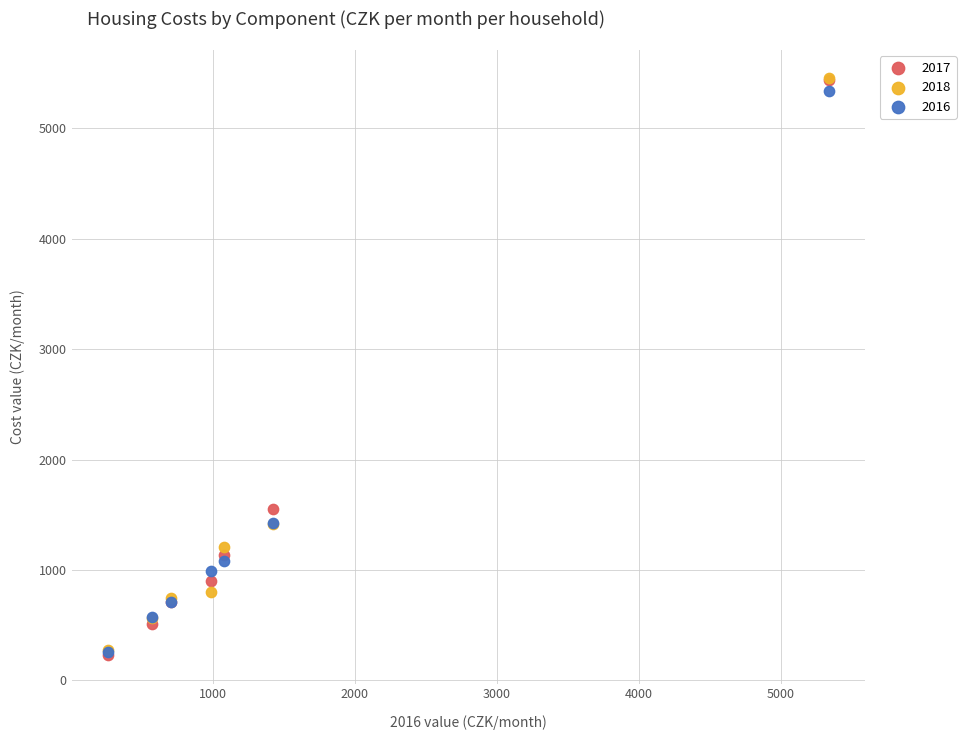

Across all series, what Y value is closest to 2841?

1552.4